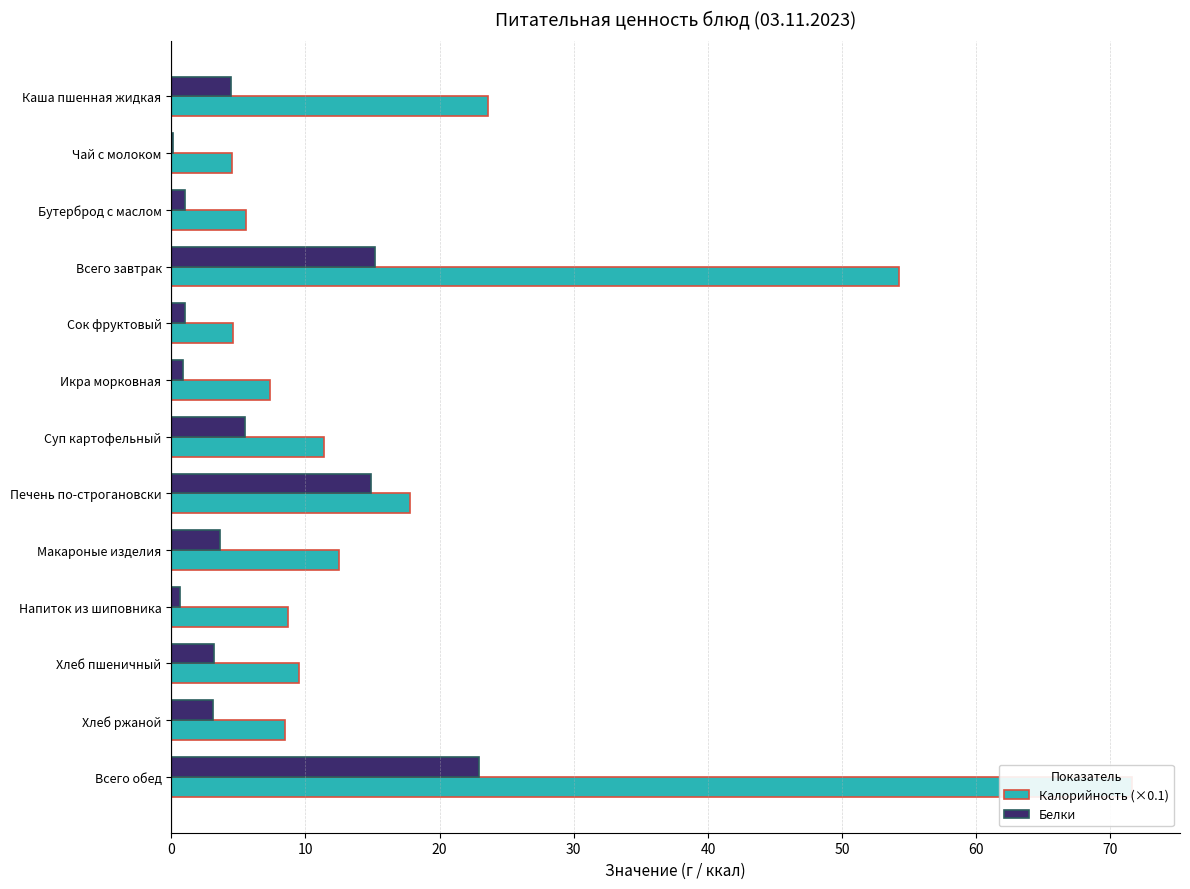

Is it true that Белки equals 1.3 at 40?

False